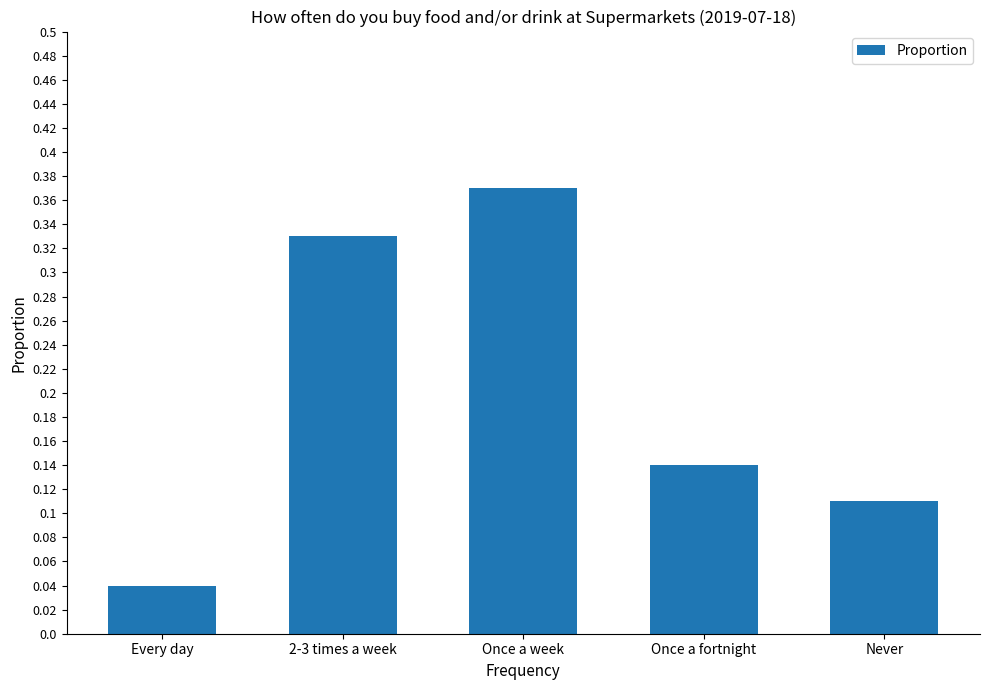

Rank the categories by value from lowest to highest.

Every day, Never, Once a fortnight, 2-3 times a week, Once a week